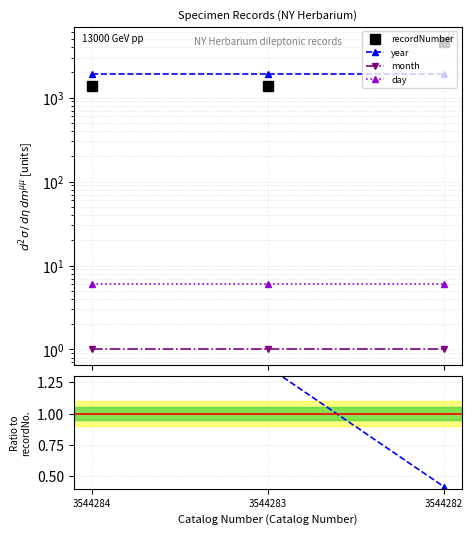

The recordNumber series shows 3104.7 at 3544282. True or false?

False